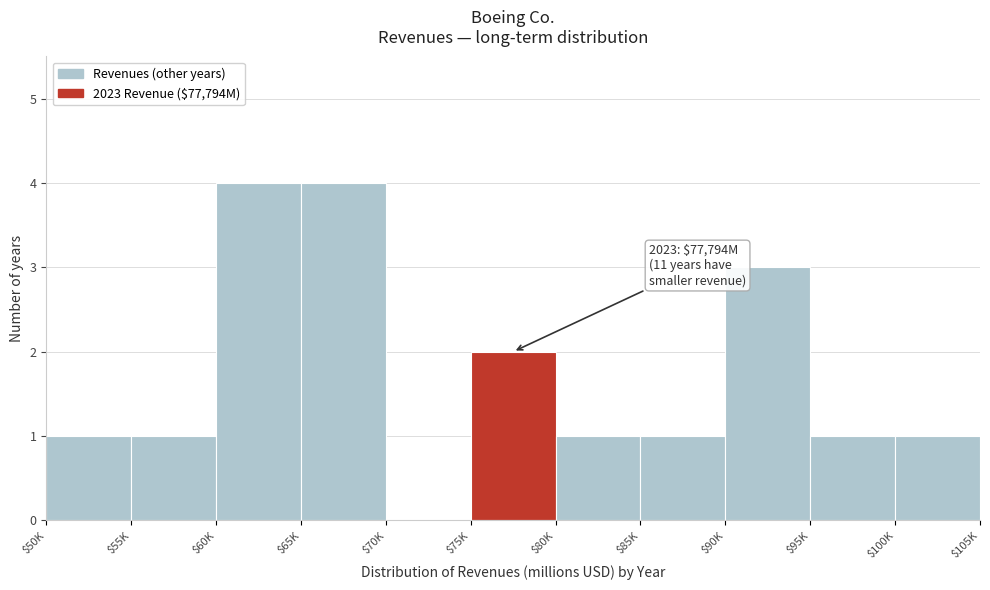

What is the sum of all values?

19